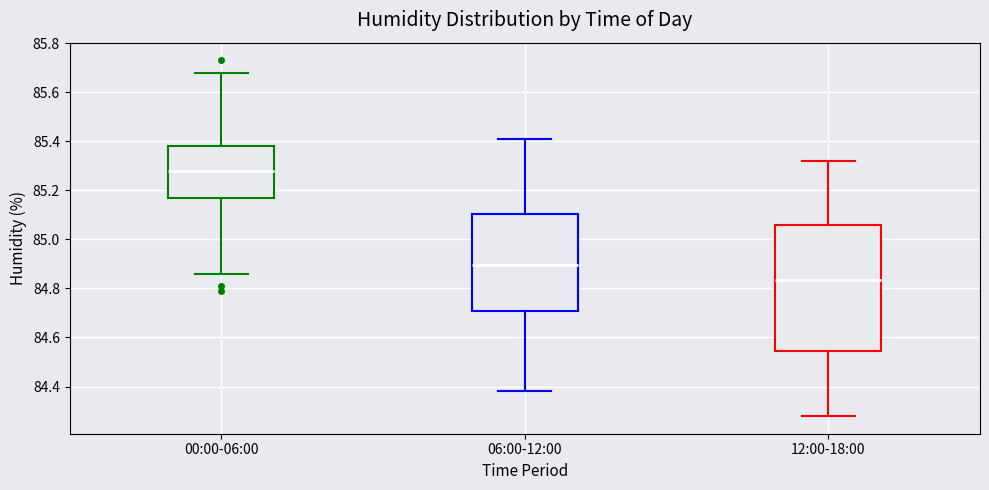

Where does the upper whisker of the box for 06:00-12:00 end on the y-axis? The values are not printed on the chart, so give them approximately, as read against the axis.

85.42